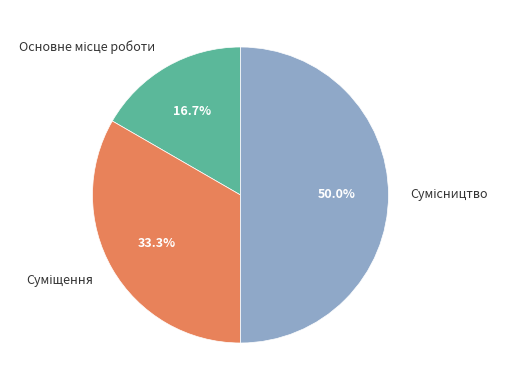

How many slices are in this pie chart?

3